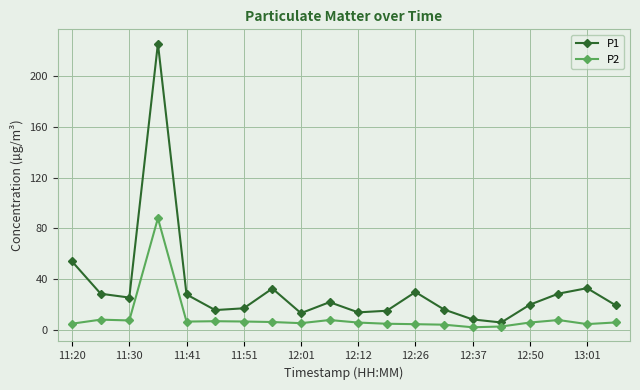

What is the sum of all P1 values?

653.2